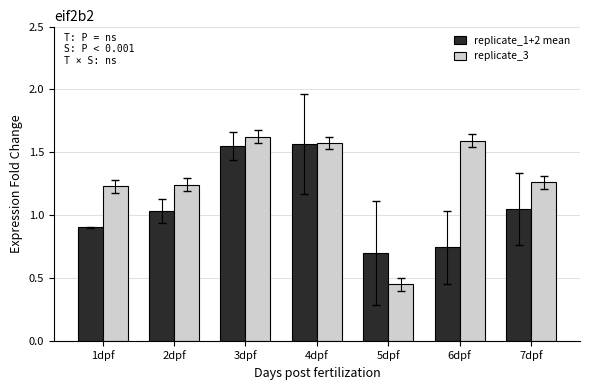

Between 5dpf and 7dpf, which series saw the biggest shift?

replicate_3